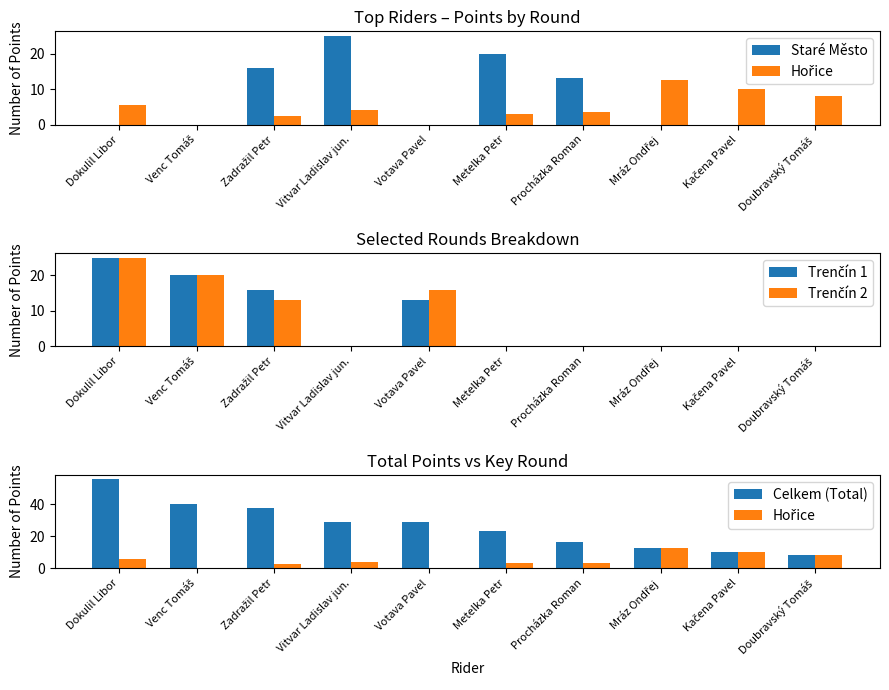

At which label does Hořice reach its peak?

Mráz Ondřej